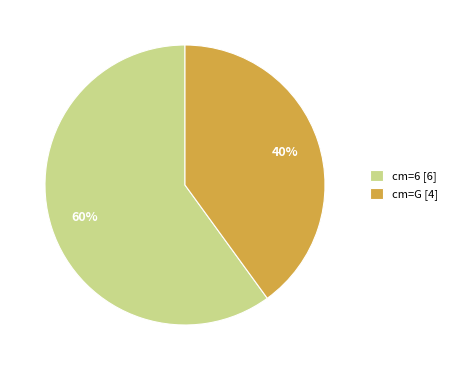

Rank the categories by value from highest to lowest.

cm=6 [6], cm=G [4]